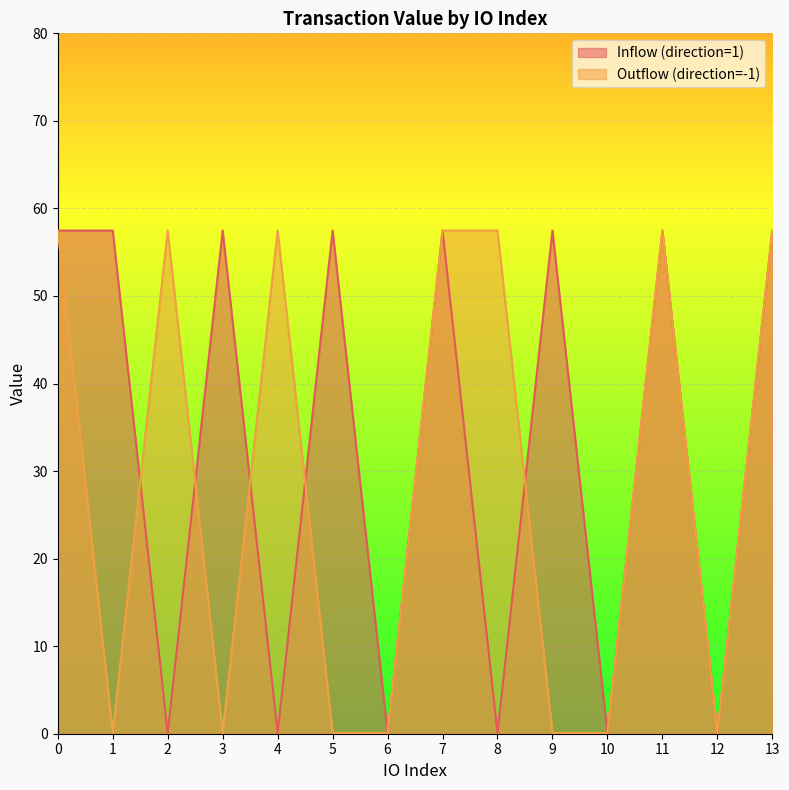

At which category does the chart reach its minimum across all series?

2